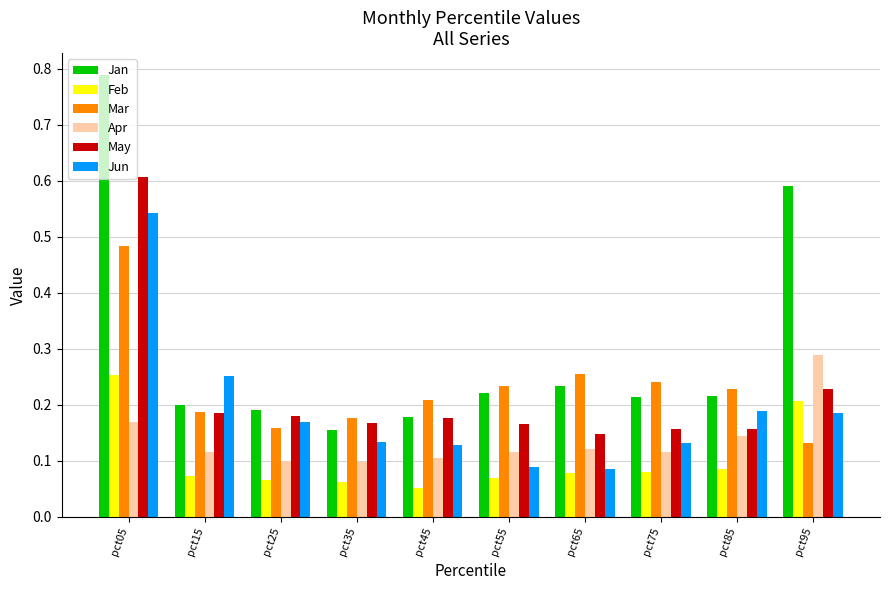

Which series changed the most between pct05 and pct75?

Jan